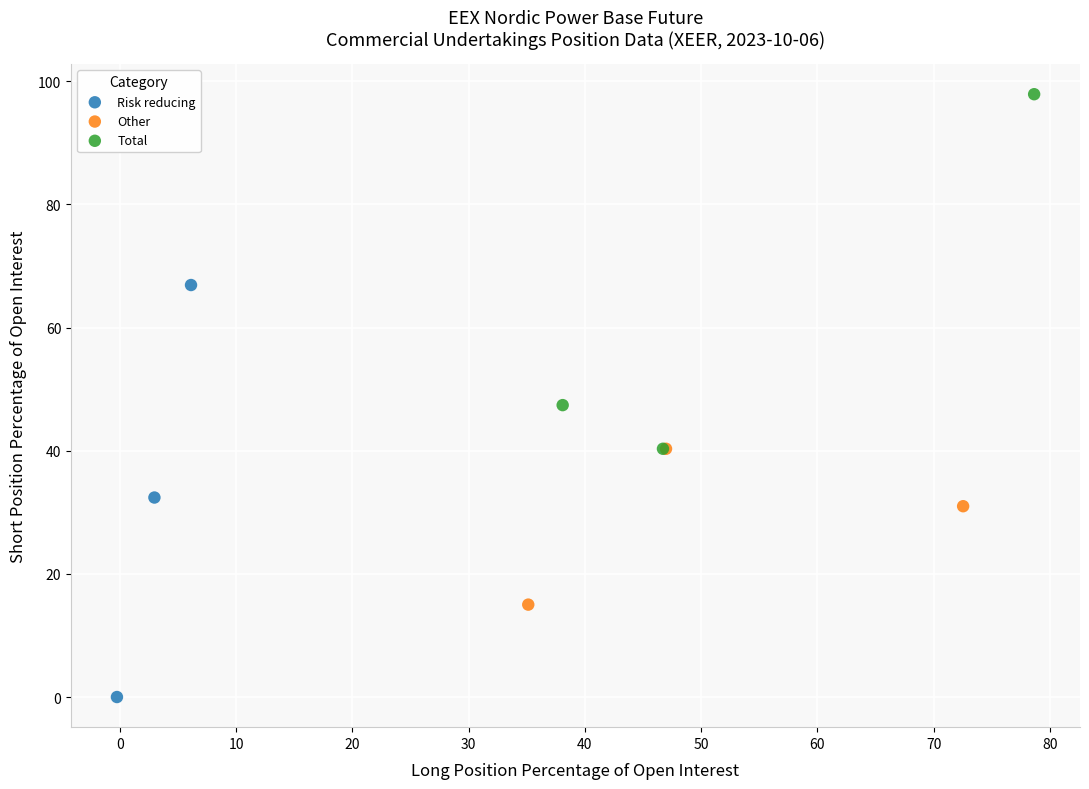

Which series contains the highest Y value?

Total